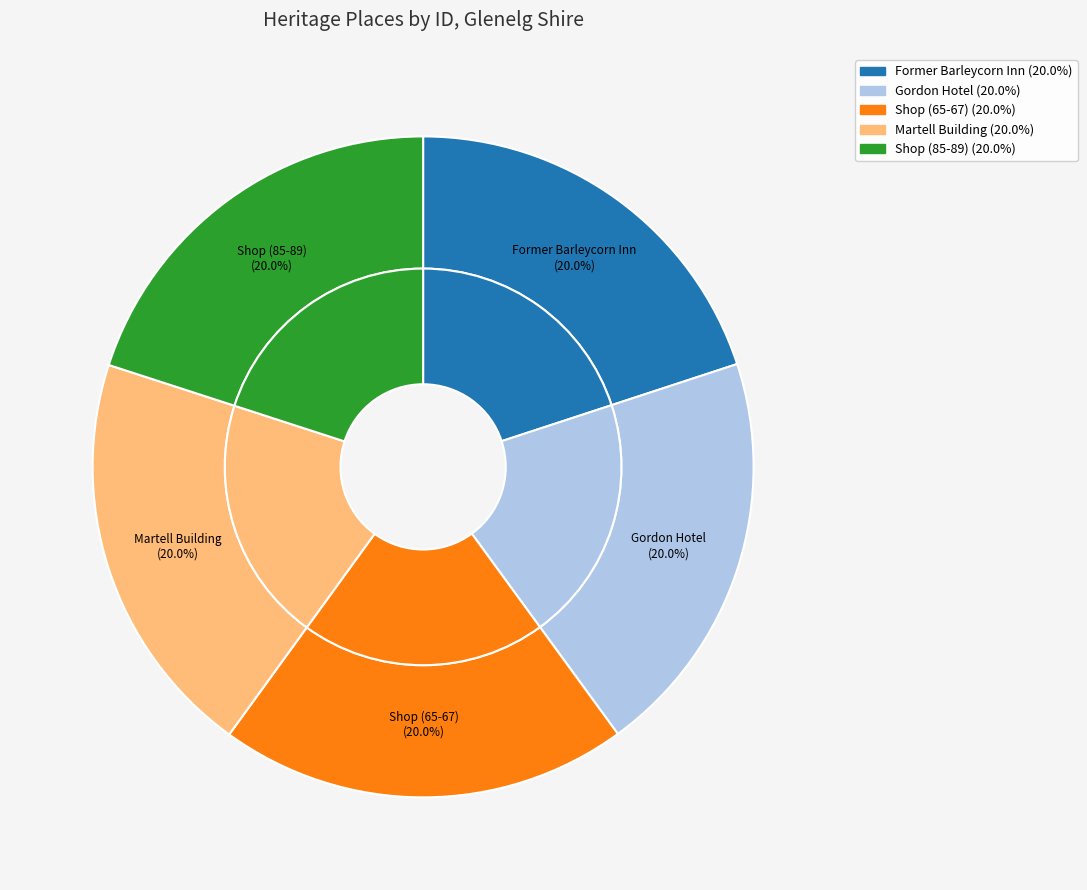

True or false: Shop (65-67) accounts for 20% of the total.

True